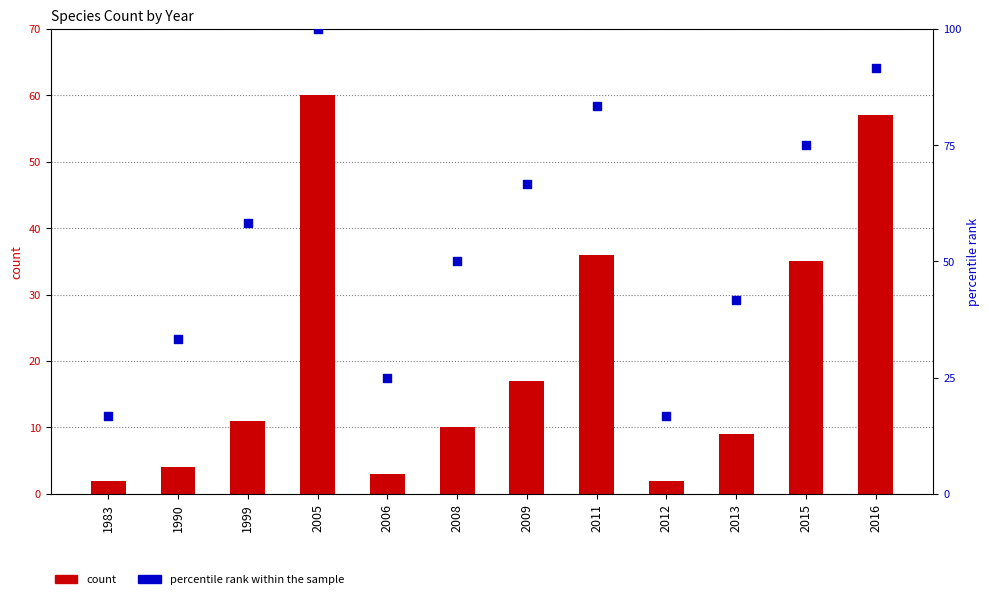

At how many categories does at least one series exceed 7?

12